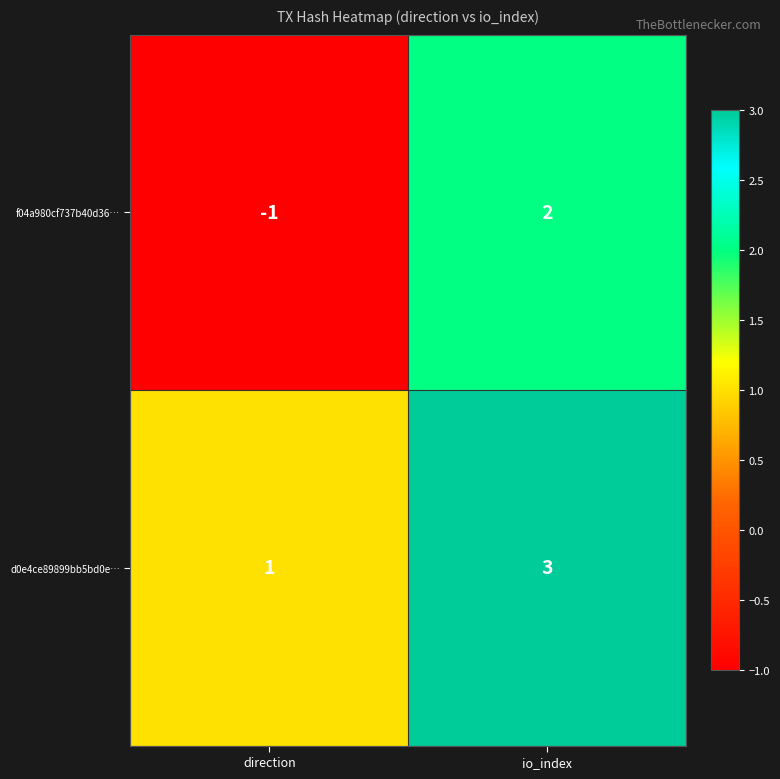

Where is d0e4ce89899bb5bd0e… nearest to the value 2?

direction